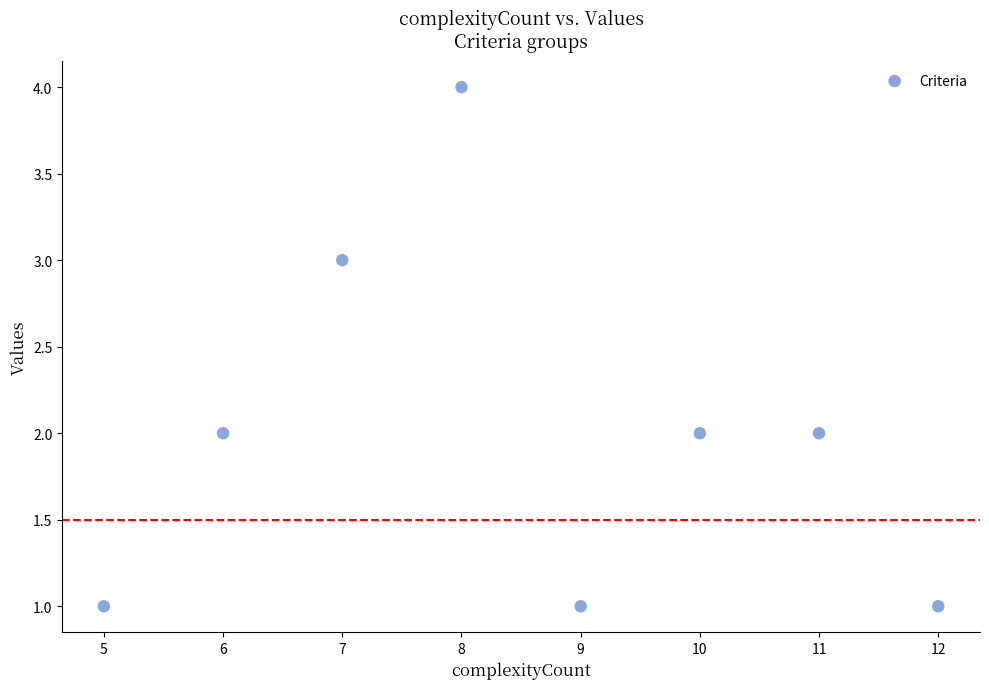

What is the range of Y values (max minus min)?

3